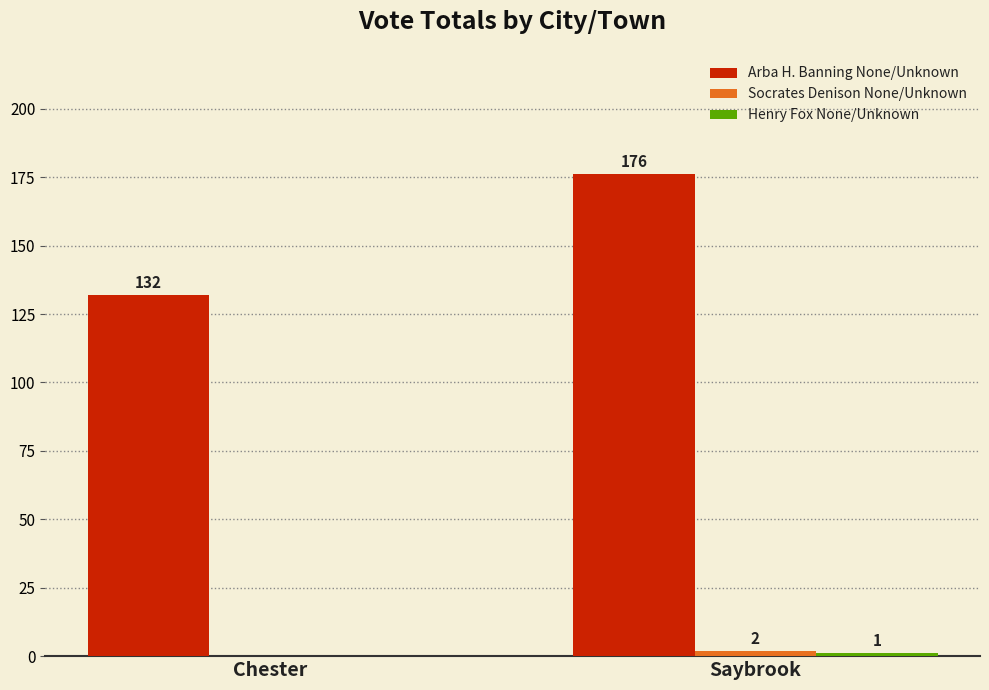

Which series has the largest range (max minus min)?

Arba H. Banning None/Unknown